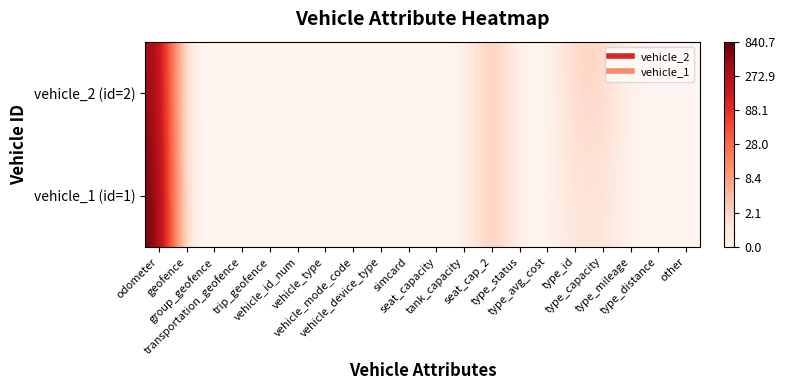

List the series in order of their peak value, lowest first.

vehicle_2 (id=2), vehicle_1 (id=1)